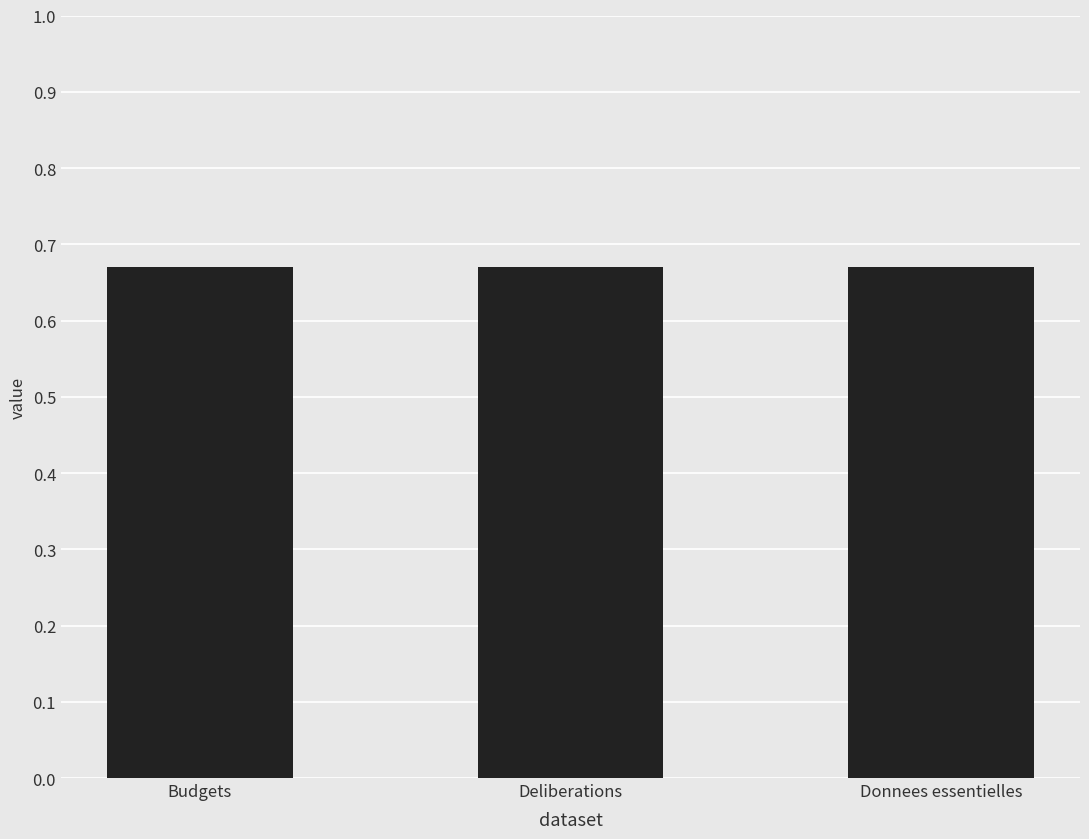

The value of resources_count at Budgets - Commune de ploemel is 6.4. True or false?

False